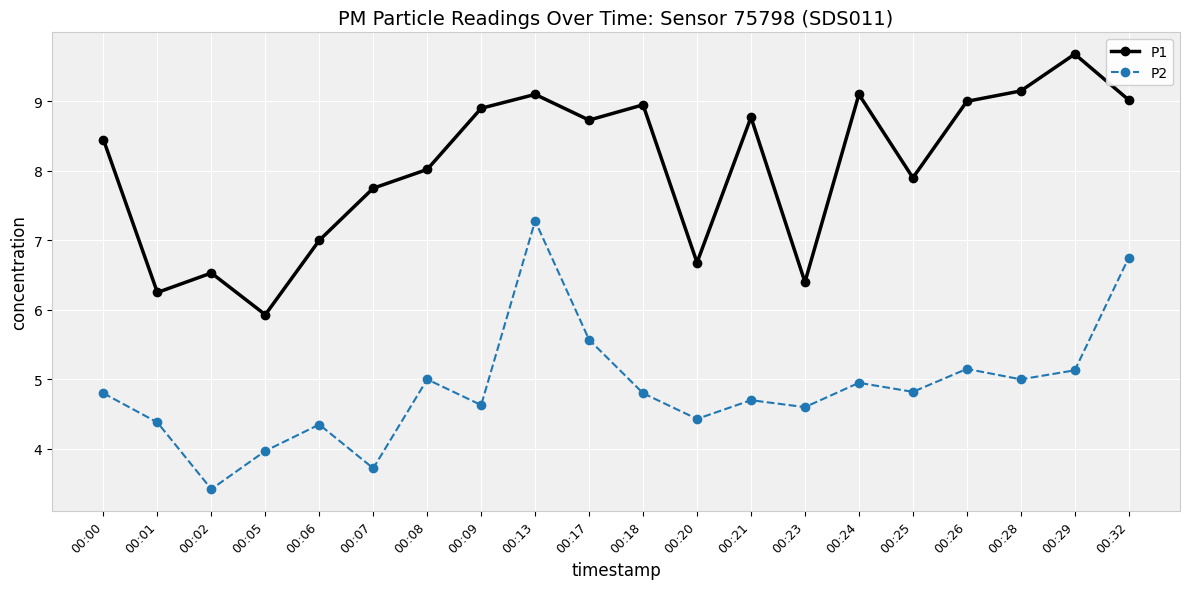

What is the highest value of the P1 series?

9.7